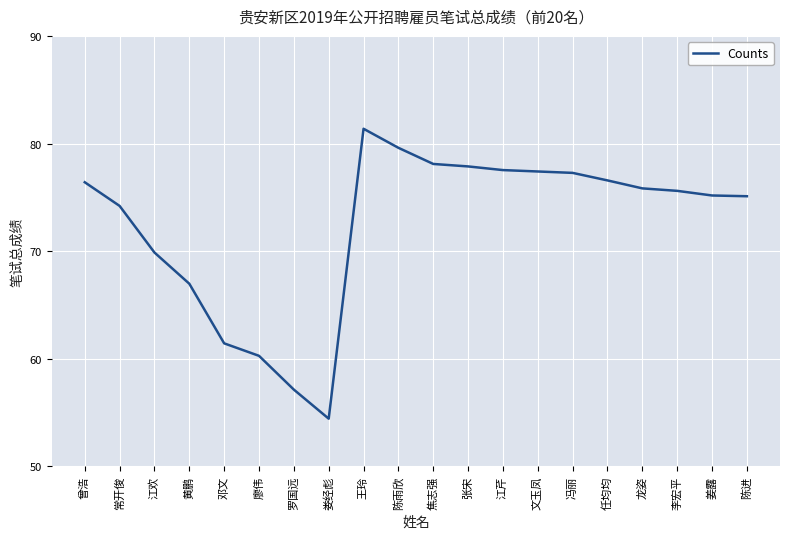

What position from the right is 李宏平?

3